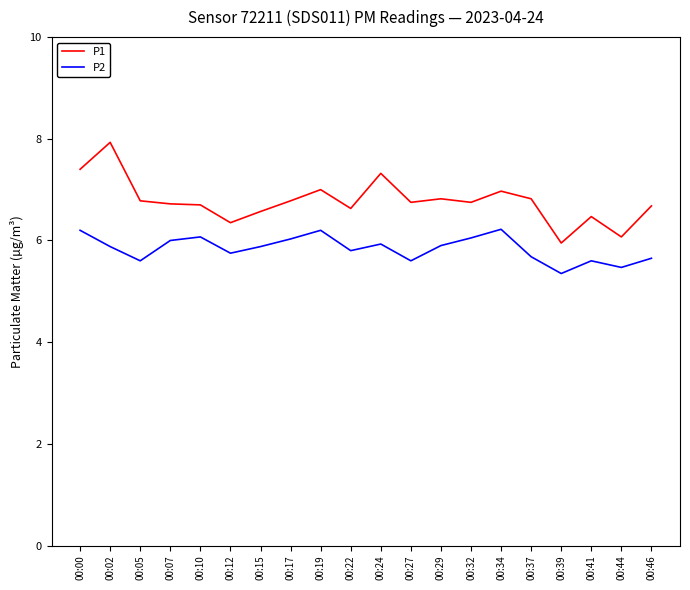

Which series has the largest range (max minus min)?

P1